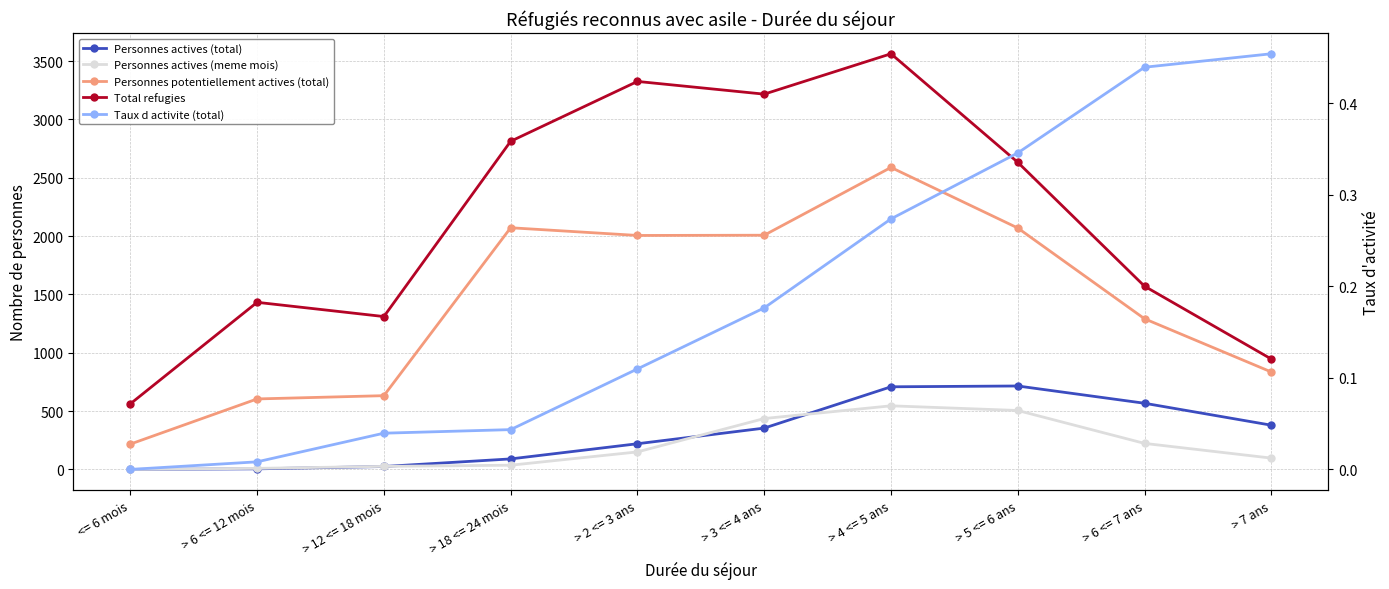

Where is Personnes potentiellement actives (total) nearest to the value 1402?

> 6 <= 7 ans